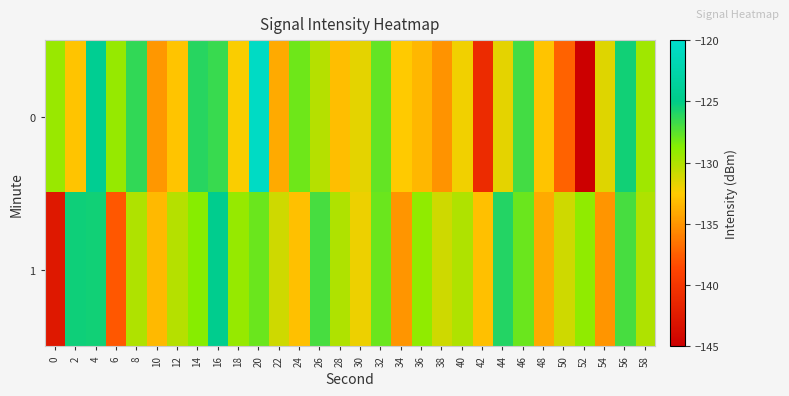

Which series has the largest total across all categories?

1